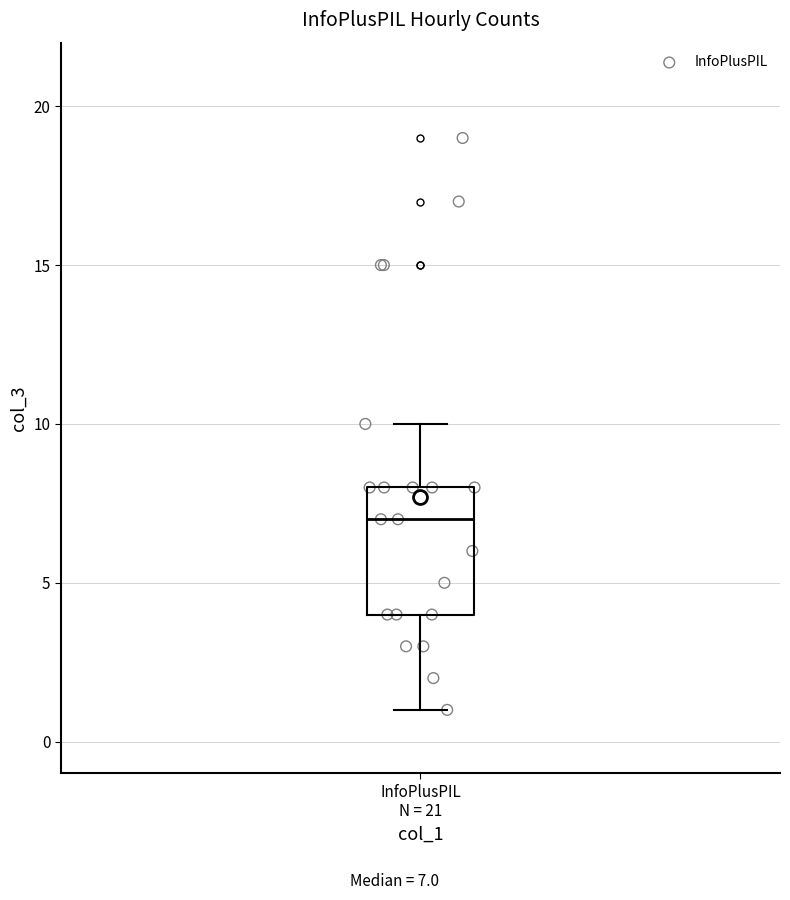

Transcribe this box plot: give where the median line is, the range the box spans, and where the two whiskers end, as read against the y-axis. The values are not printed on the chart, so give them approximately, as read against the axis.

median 7, box 4 to 8, whiskers 1 to 10